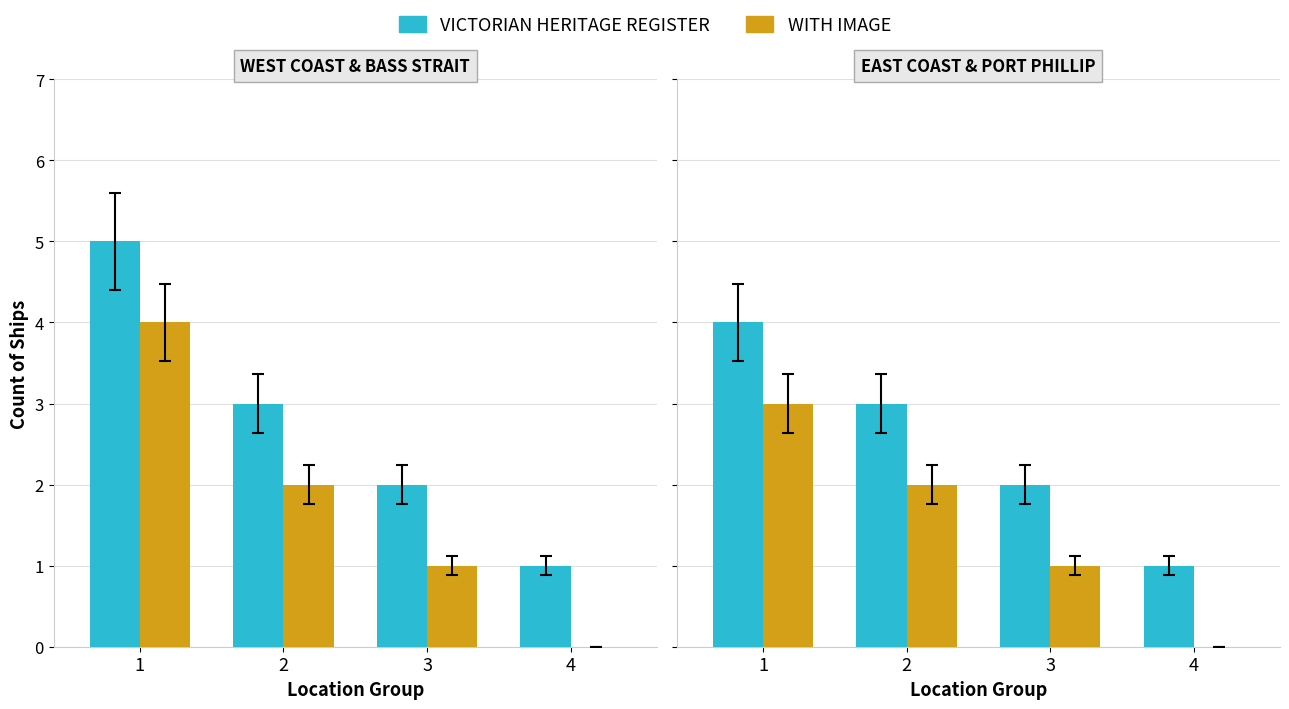

List the labels in order of VICTORIAN HERITAGE REGISTER value, largest first.

1, 2, 3, 4